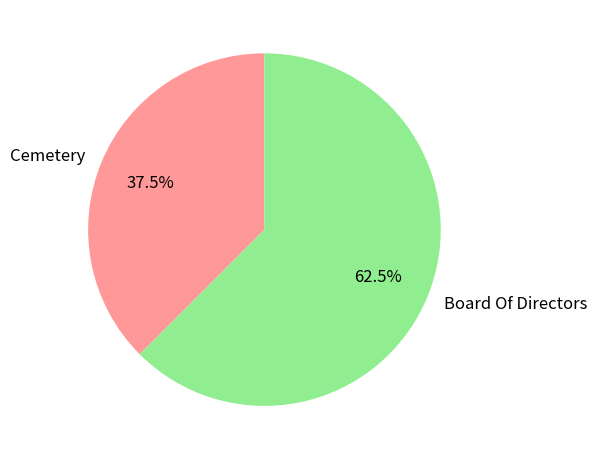

Which slice represents more than half of the pie?

Board Of Directors